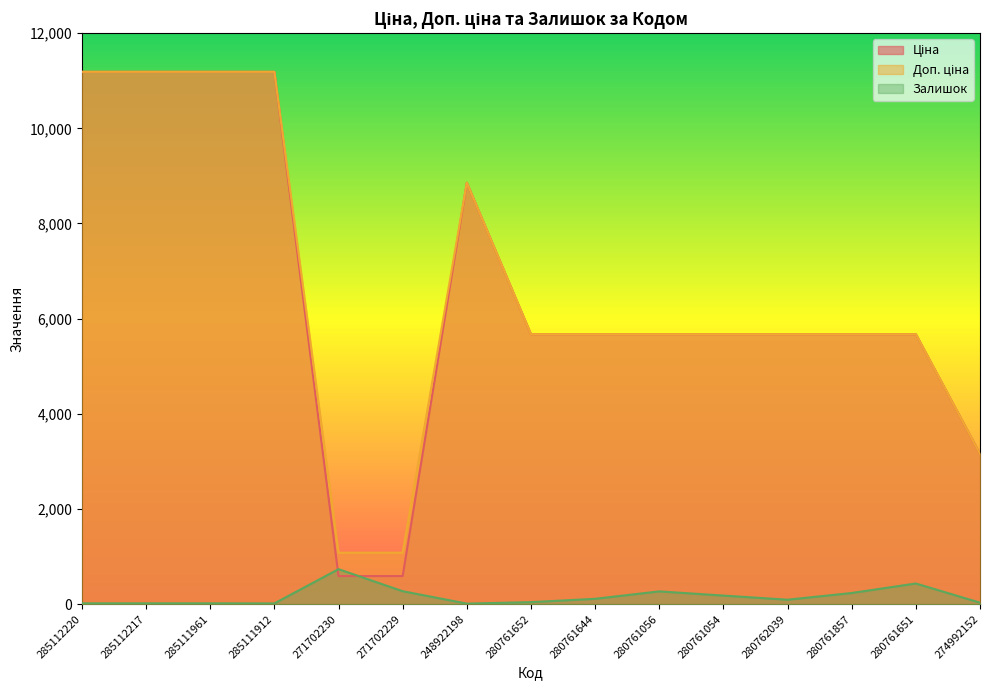

What is the difference between the second highest and second lowest values in the Залишок series?

419.0